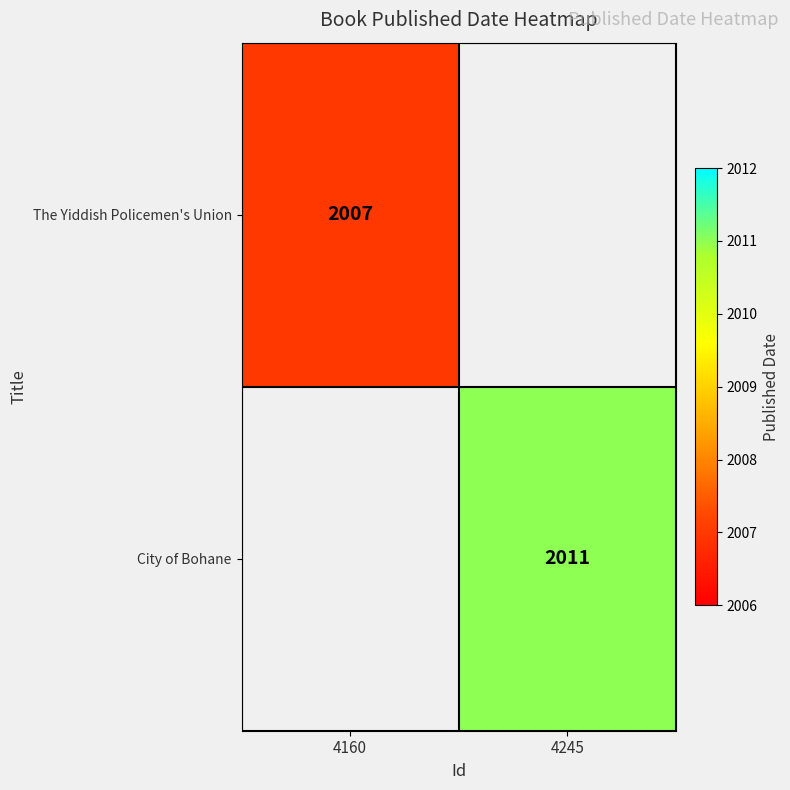

Is it true that The Yiddish Policemen's Union equals 446 at 4160?

False